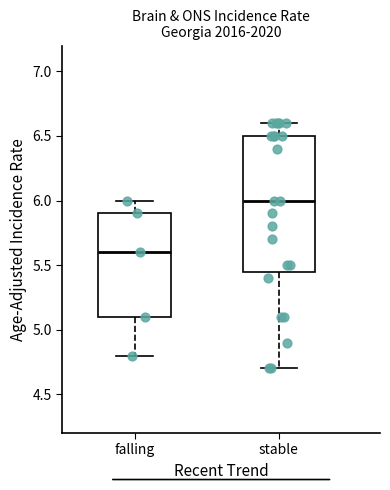

Where does the median line of the box for stable sit on the y-axis? The values are not printed on the chart, so give them approximately, as read against the axis.

6.00